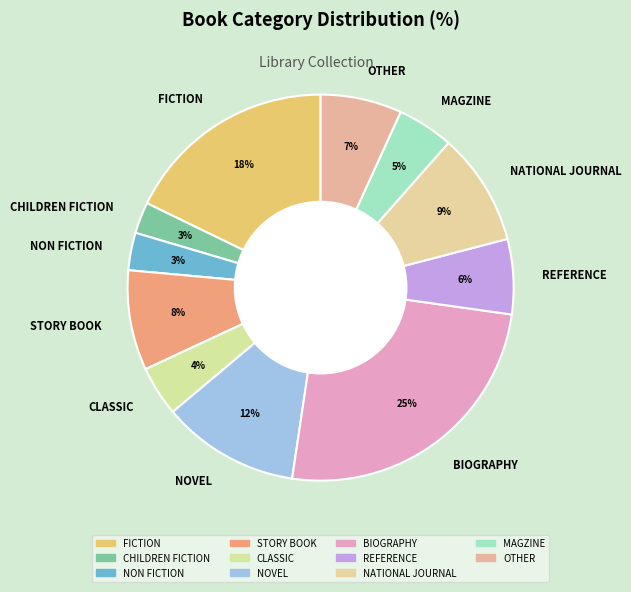

Between CLASSIC and CHILDREN FICTION, which is larger?

CLASSIC